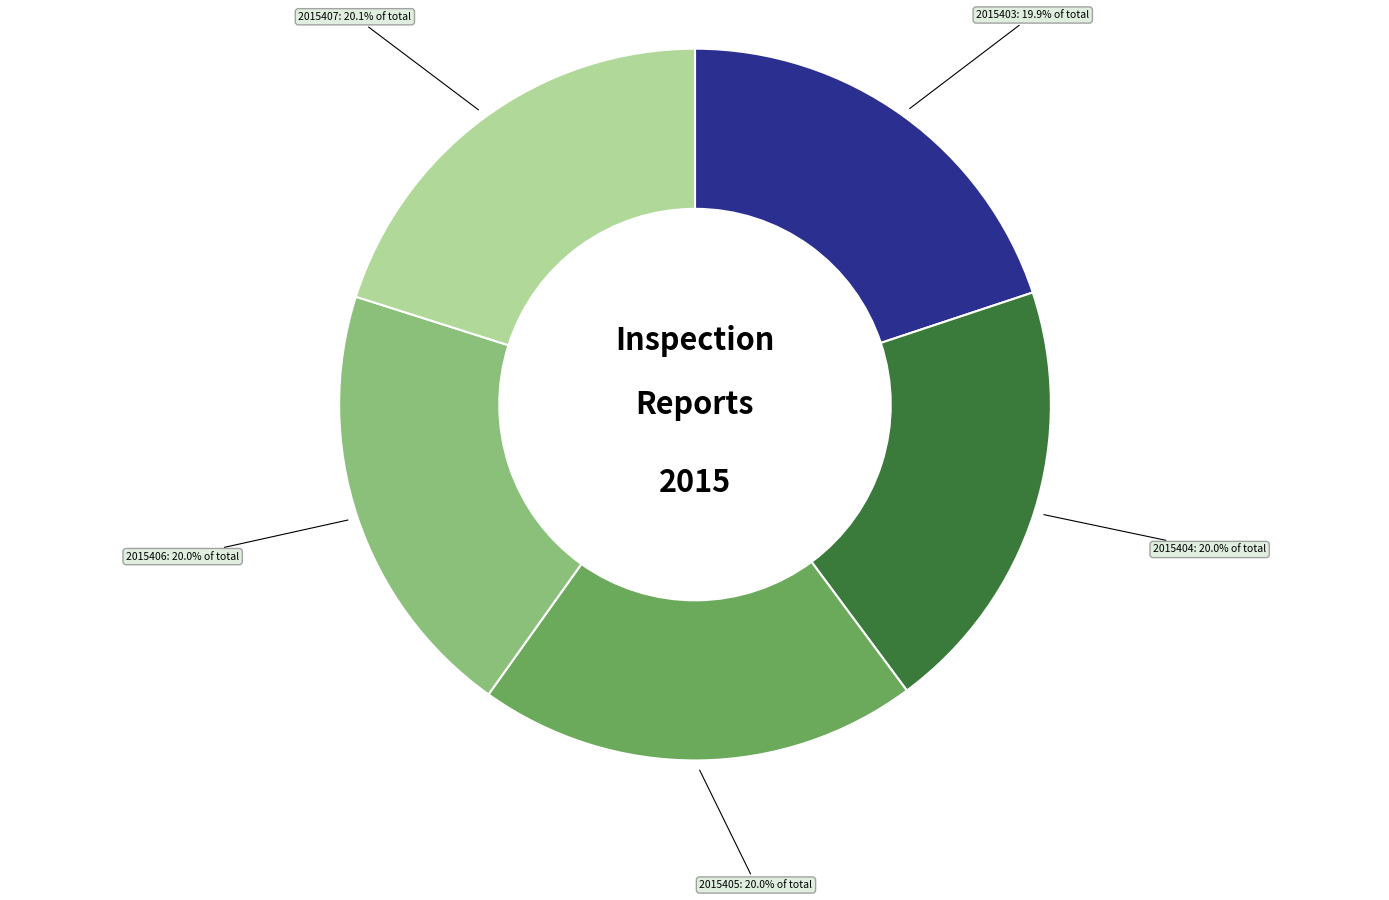

Is there a majority slice in this chart?

No